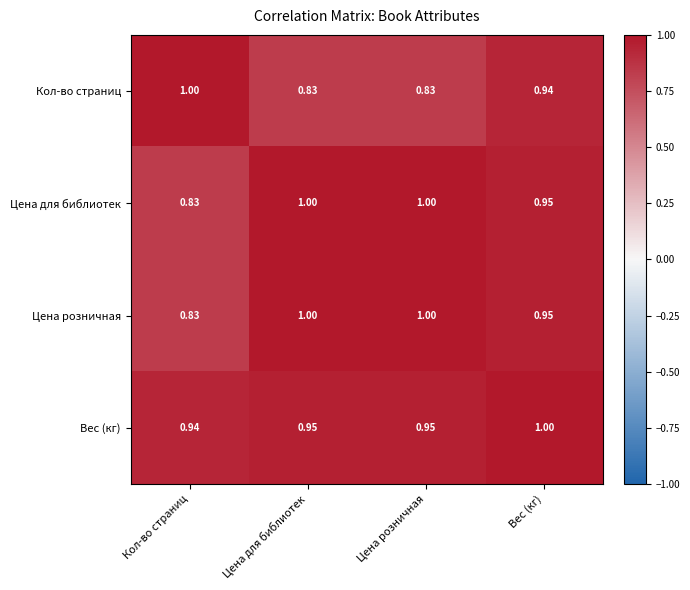

Between Цена для библиотек and Вес (кг), which series saw the biggest shift?

Кол-во страниц